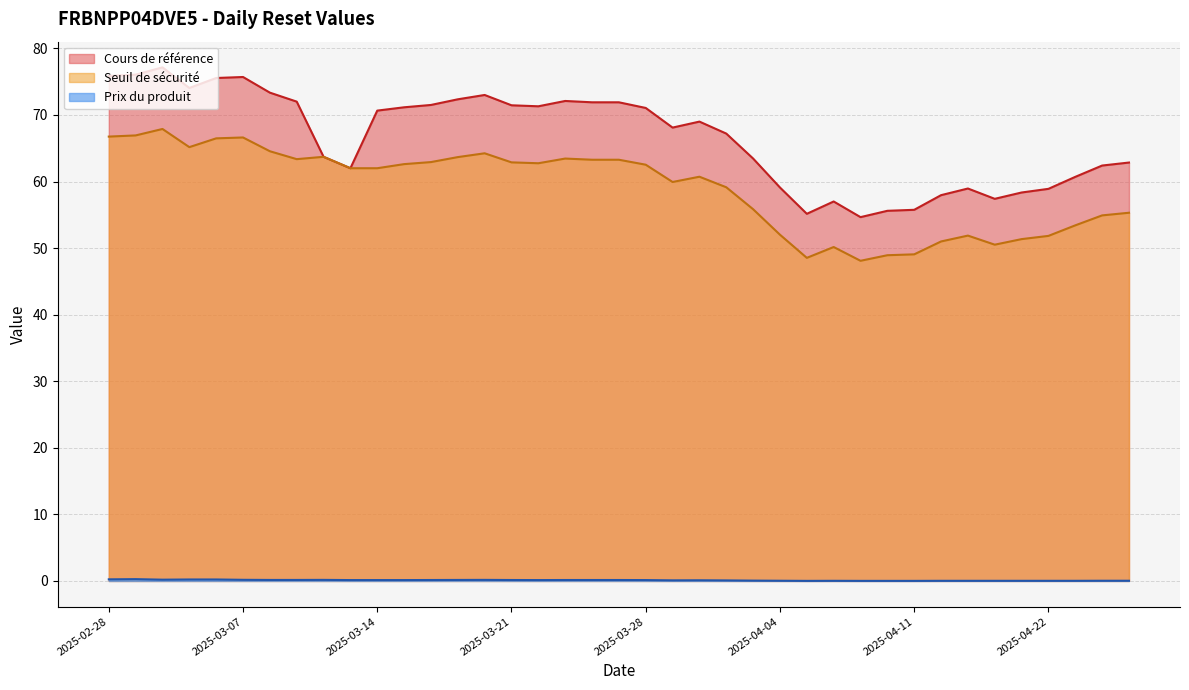

Rank the series at 2025-04-22 from lowest to highest value.

Prix du produit, Seuil de sécurité, Cours de référence